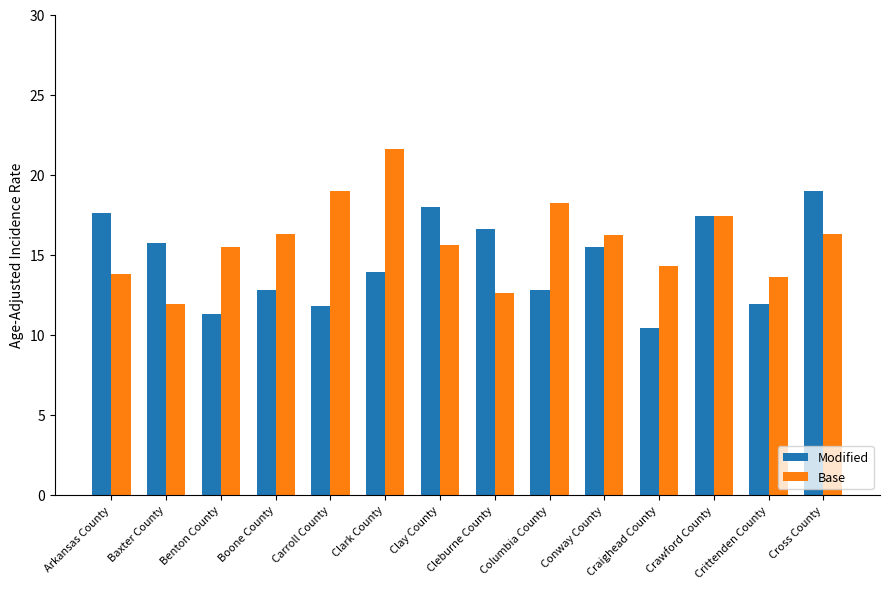

What is the value of the Modified bar at the 5th from the left?

11.8